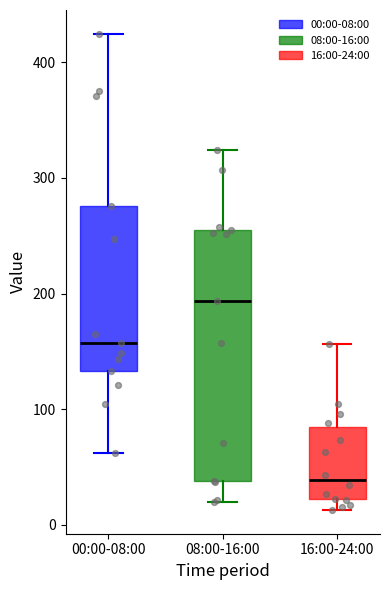

Reading left to right, read every box against the y-axis: the position of its median line, the range the box covers, and the ends of its whiskers. The values are not printed on the chart, so give them approximately, as read against the axis.

00:00-08:00: median 160, box 130 to 280, whiskers 60 to 420
08:00-16:00: median 190, box 40 to 250, whiskers 20 to 320
16:00-24:00: median 40, box 20 to 80, whiskers 10 to 160